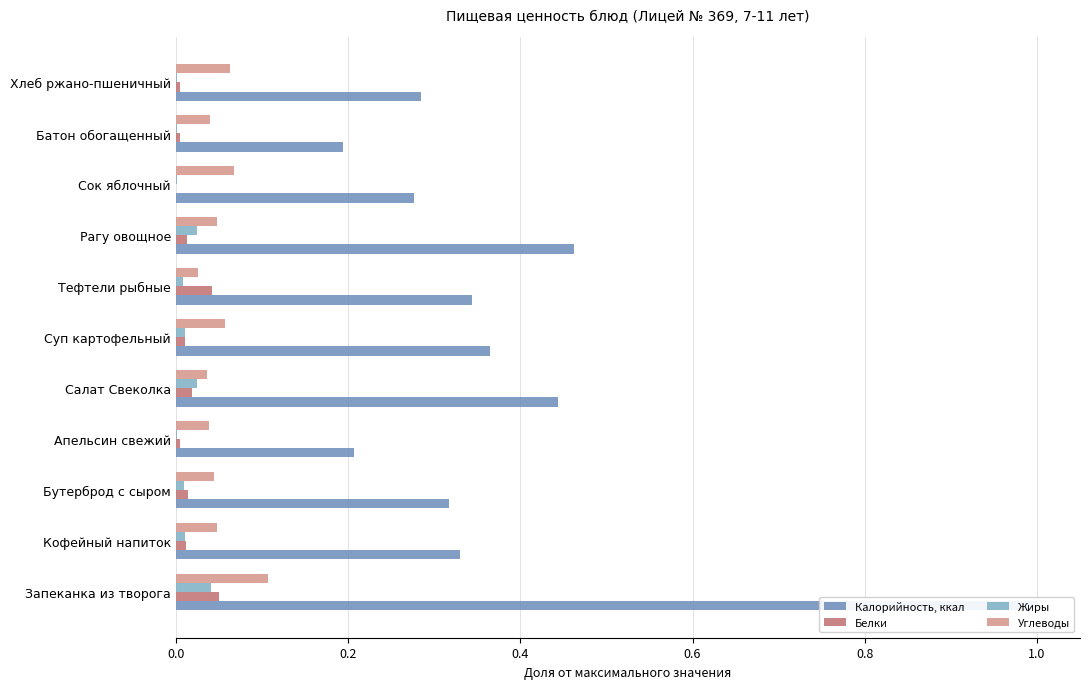

How many groups of bars are there?

11